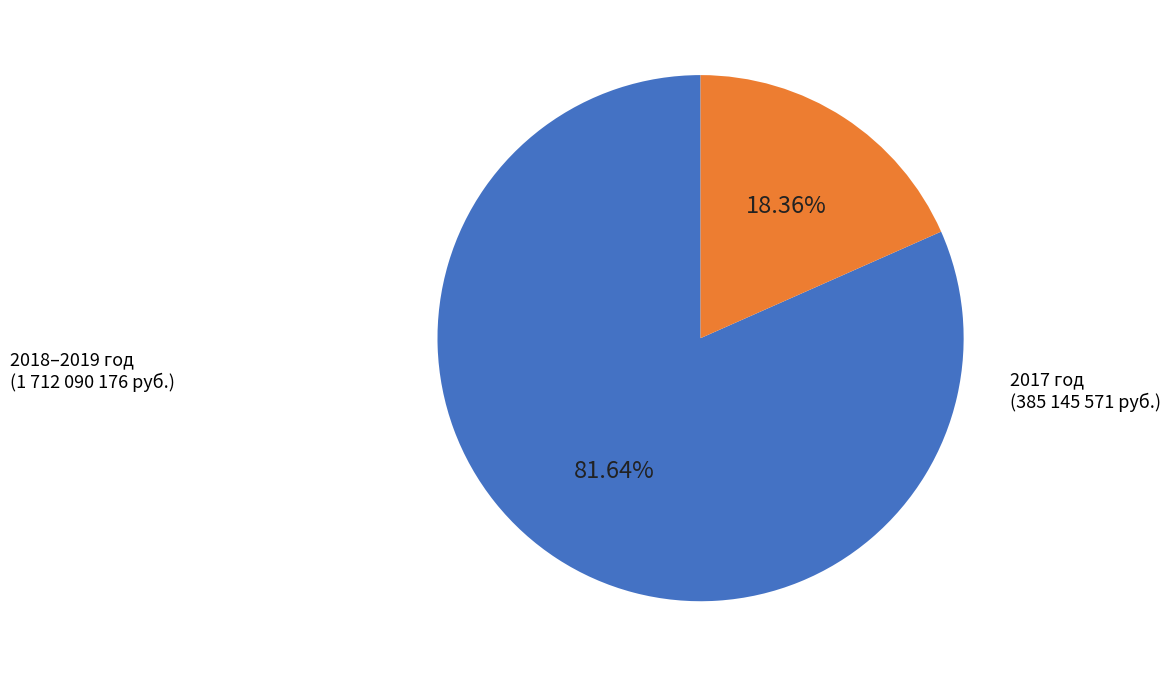

How many segments does this pie chart have?

2